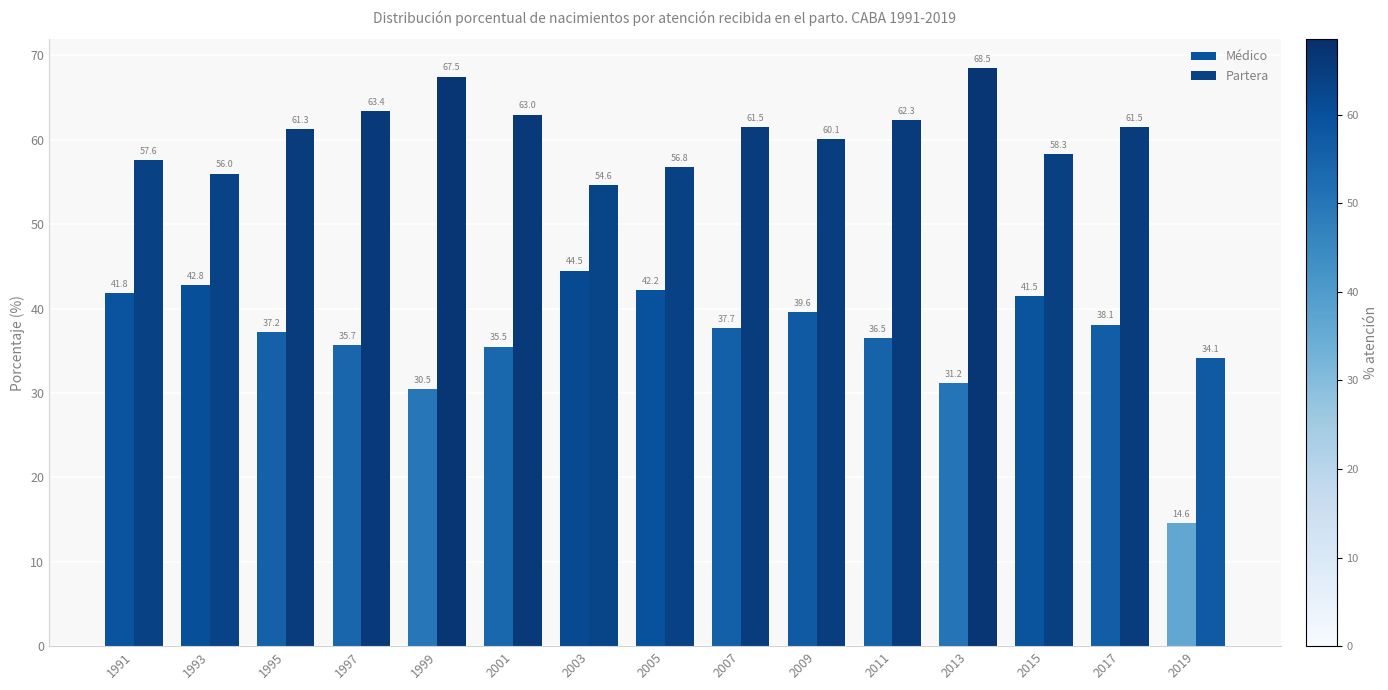

Which series has the largest range (max minus min)?

Partera